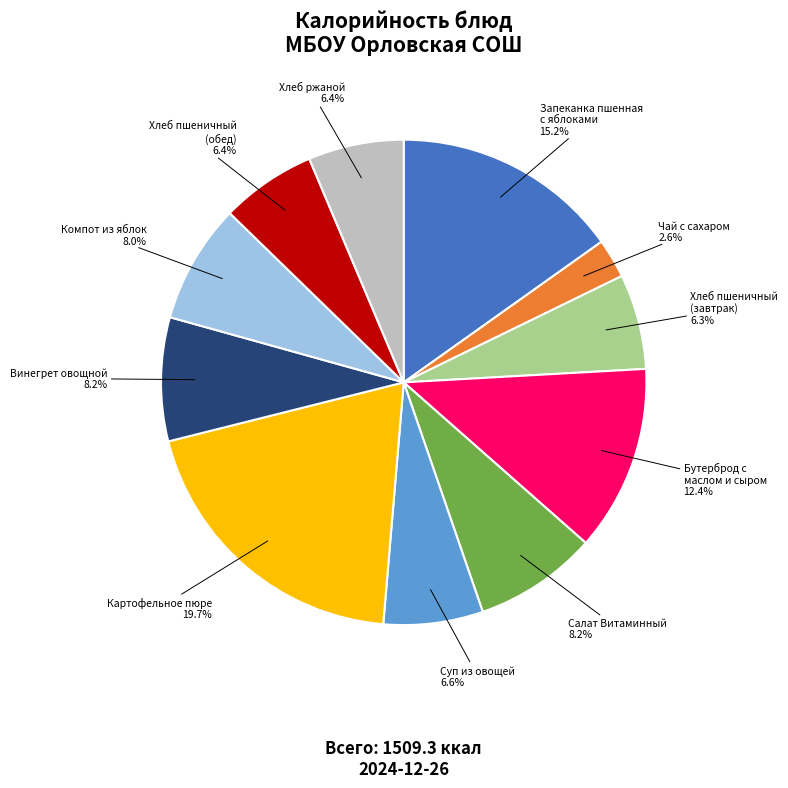

Is there any slice that represents more than half of the pie?

No